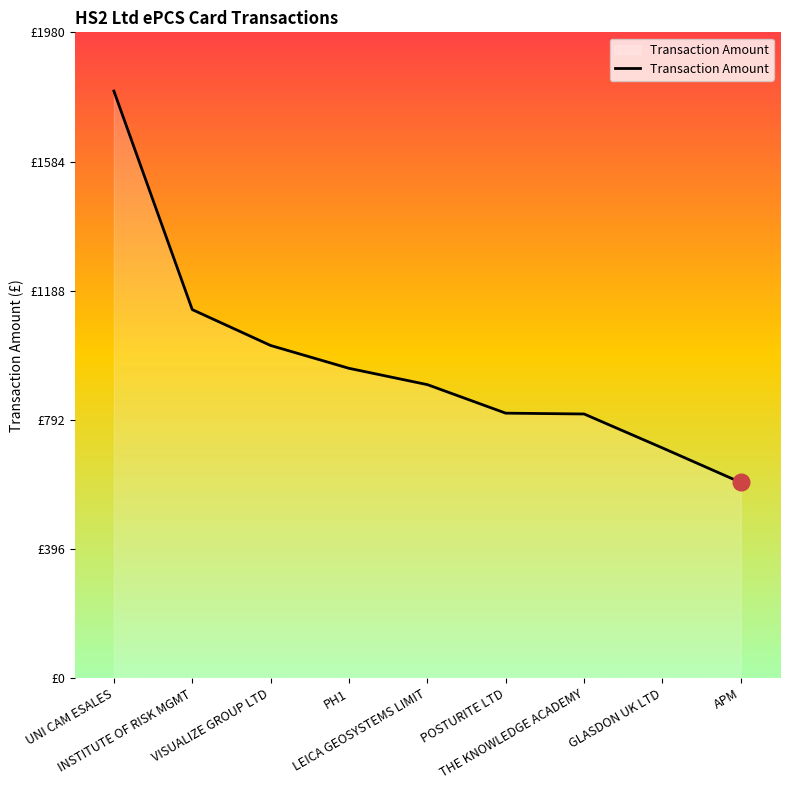

Is this an area chart (filled region under the line)?

Yes